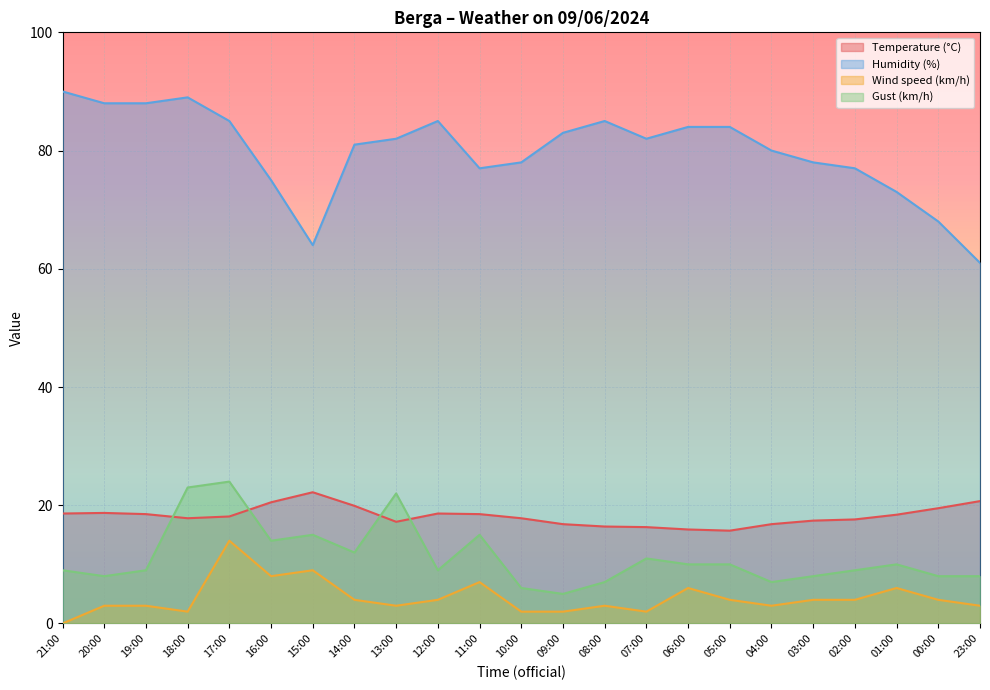

What are all the series names shown in the legend?

Temperature (°C), Humidity (%), Wind speed (km/h), Gust (km/h)